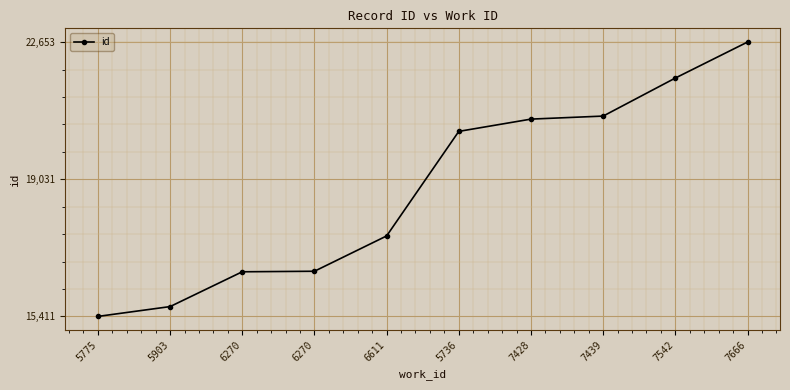

Rank the categories by value from lowest to highest.

5775, 5903, 6270, 6270, 6611, 5736, 7428, 7439, 7542, 7666